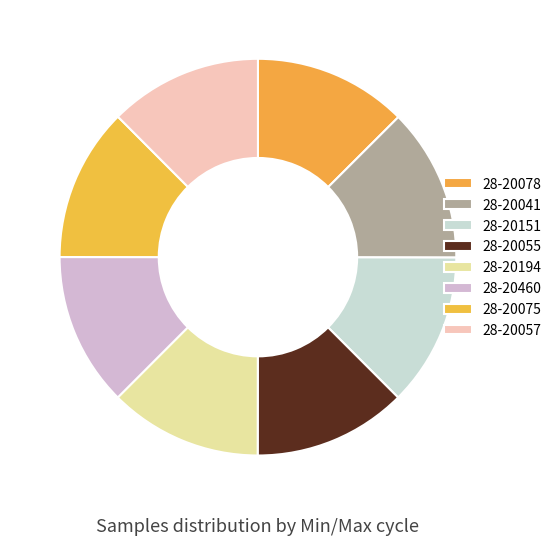

How many segments does this pie chart have?

8